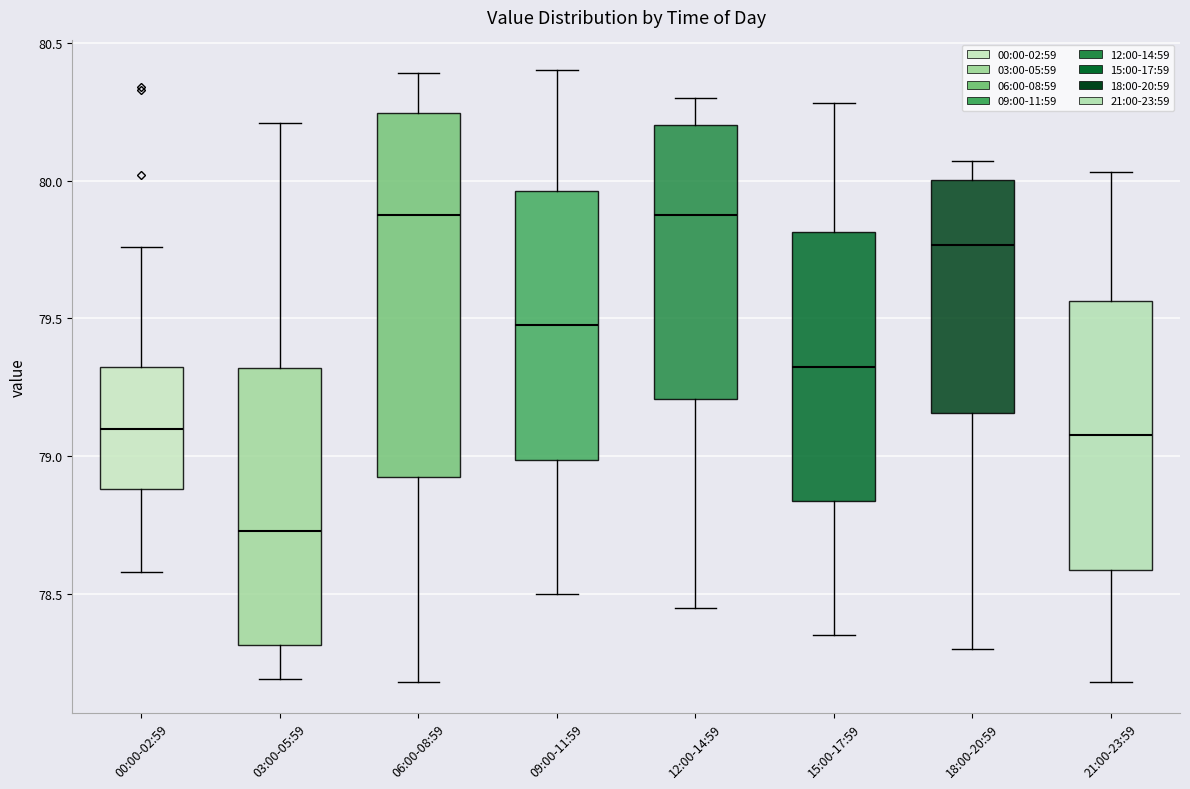

Where is the lower edge of the box for 18:00-20:59 on the y-axis? The values are not printed on the chart, so give them approximately, as read against the axis.

79.15